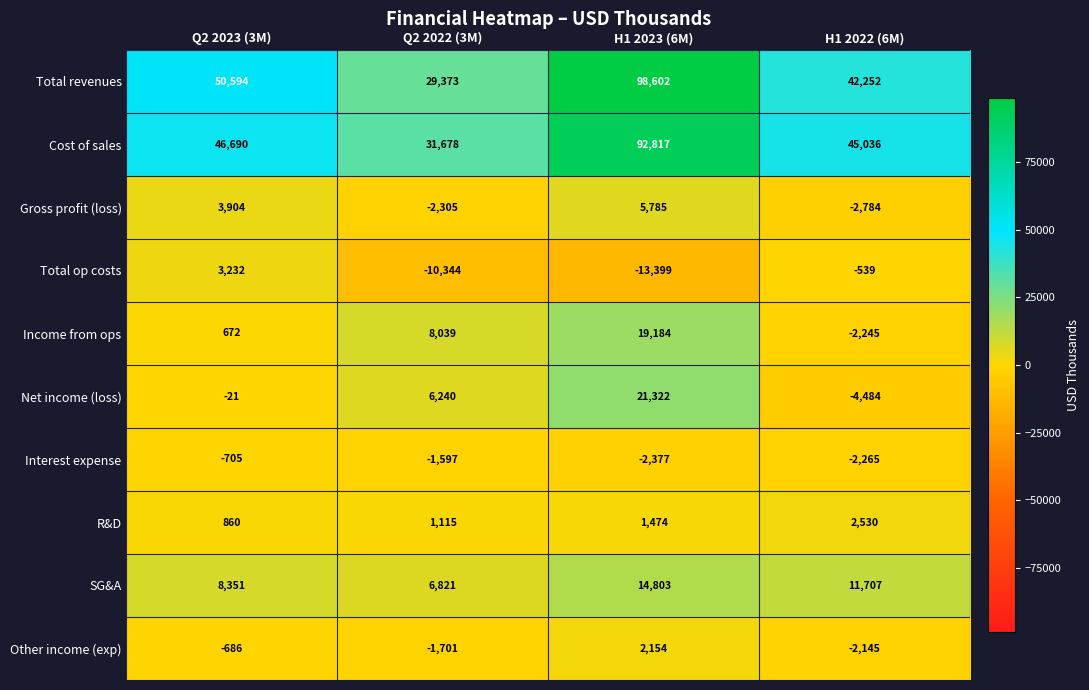

At which label does R&D reach its minimum?

Q2 2023 (3M)